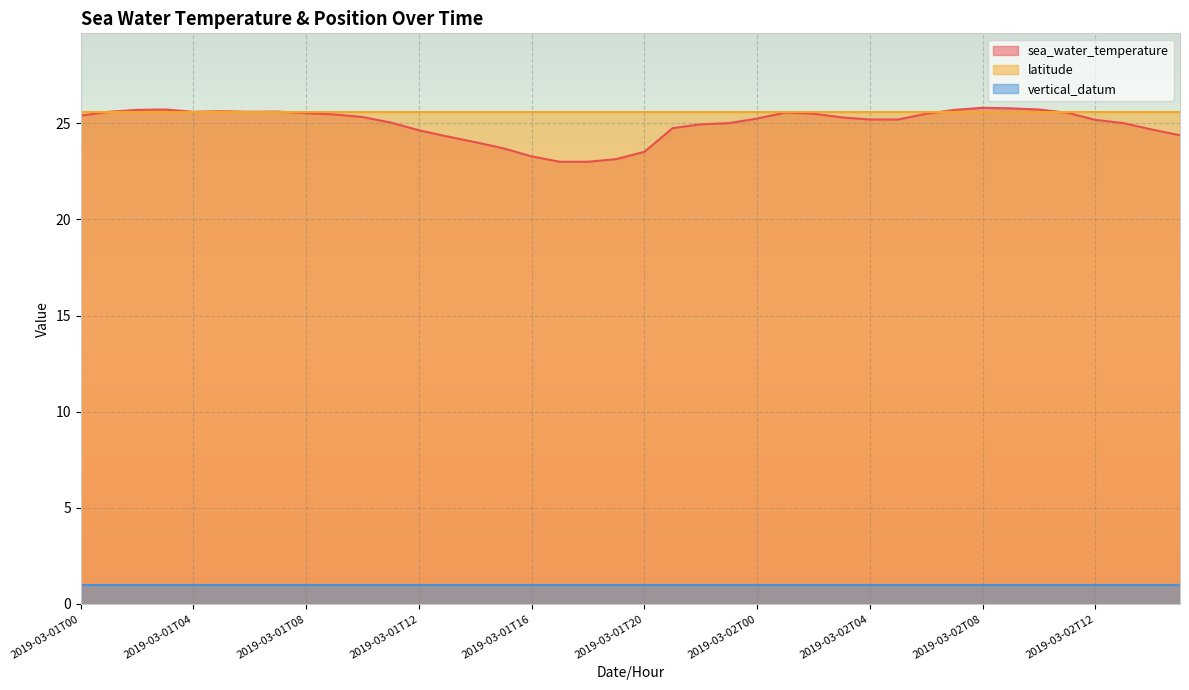

True or false: sea_water_temperature has more than 2 interior local peaks.

True